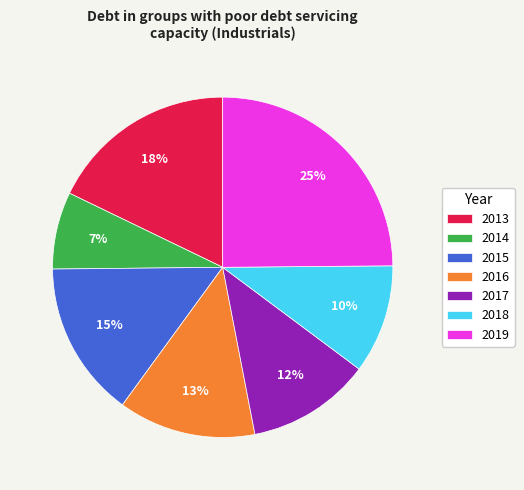

Which slice is the largest?

2019